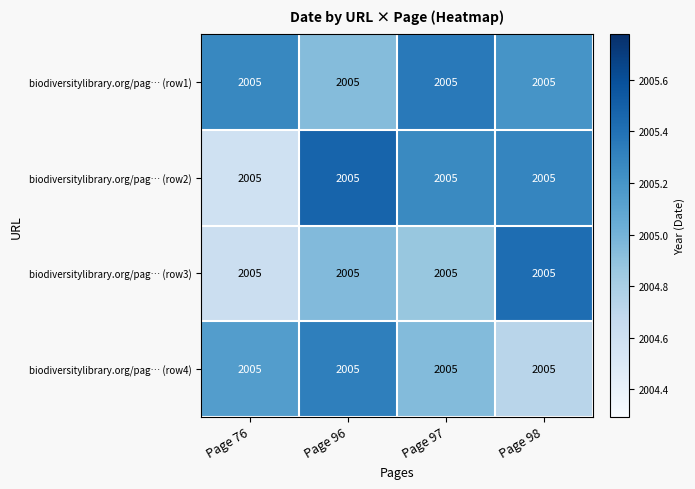

What is the spread (max minus min) of values at Page 96?

0.5